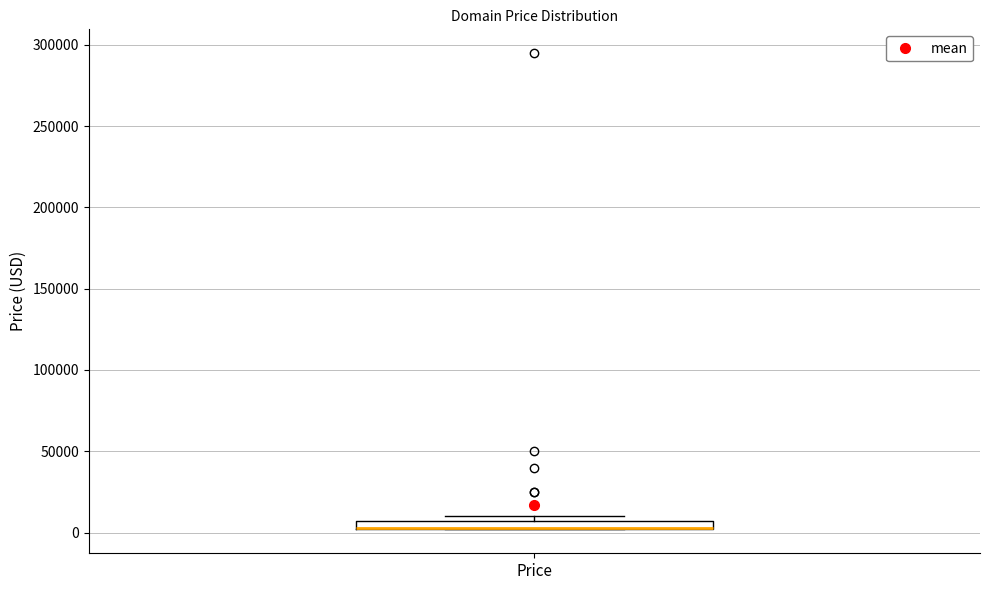

Where is the upper edge of the box for Price on the y-axis? The values are not printed on the chart, so give them approximately, as read against the axis.

5000